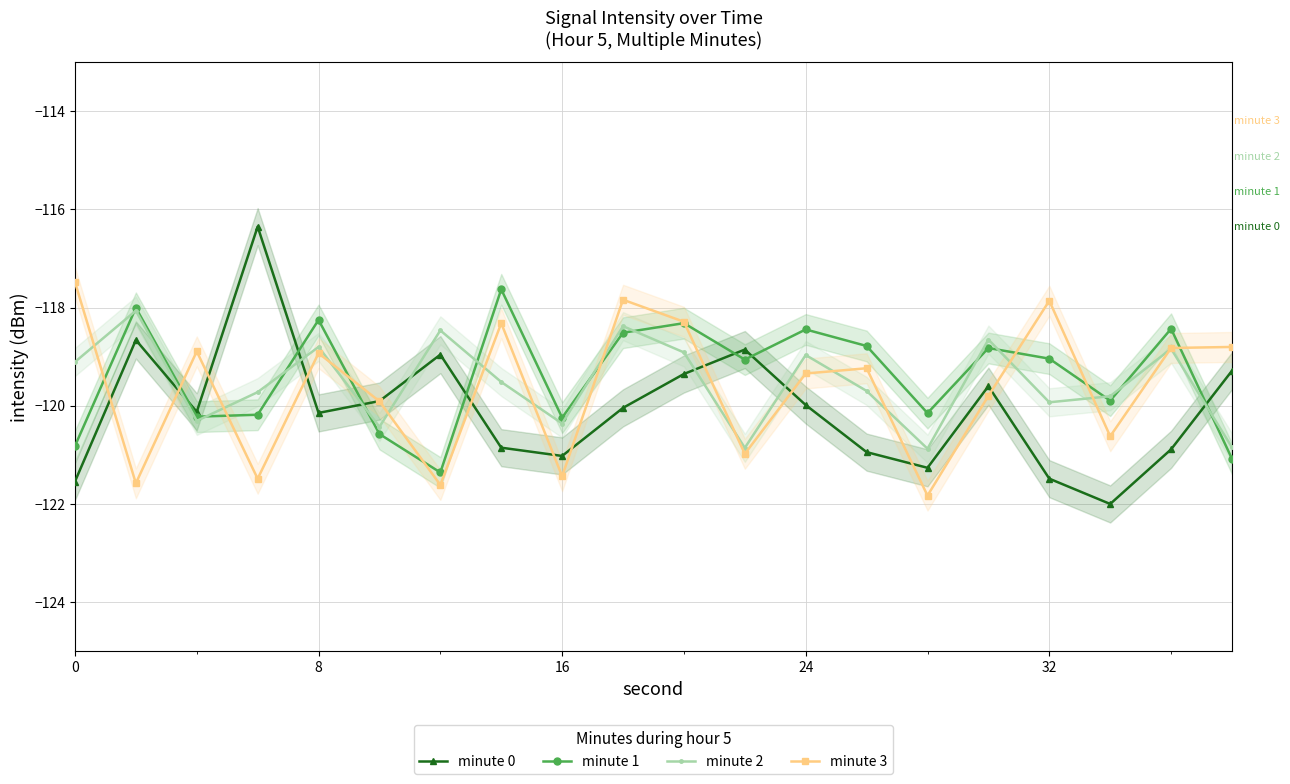

What is the maximum value for minute 1?

-117.6